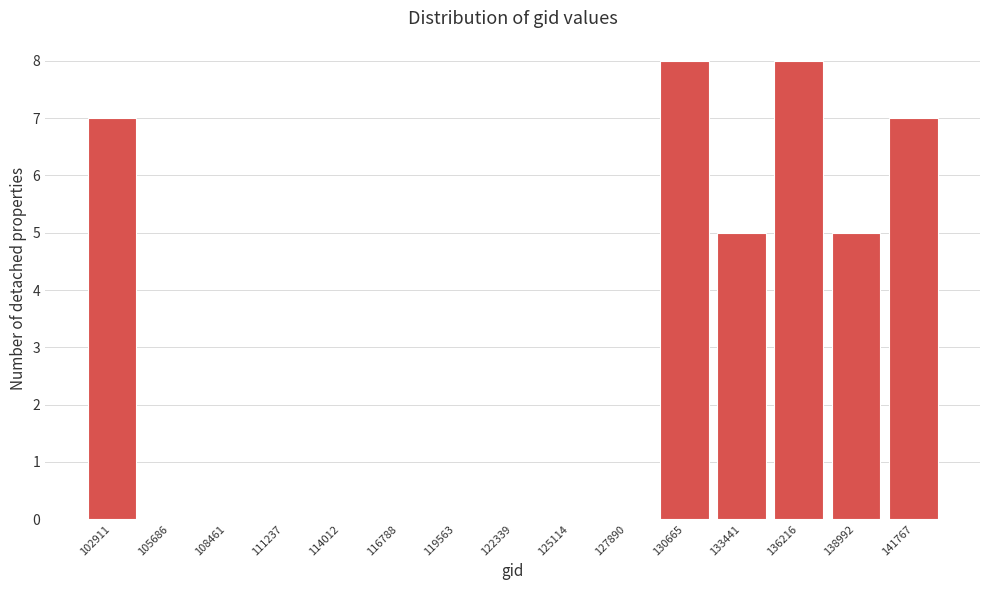

Reading right to left, what are all the values shown in this chart?

141767=7	138992=5	136216=8	133441=5	130665=8	127890=0	125114=0	122339=0	119563=0	116788=0	114012=0	111237=0	108461=0	105686=0	102911=7